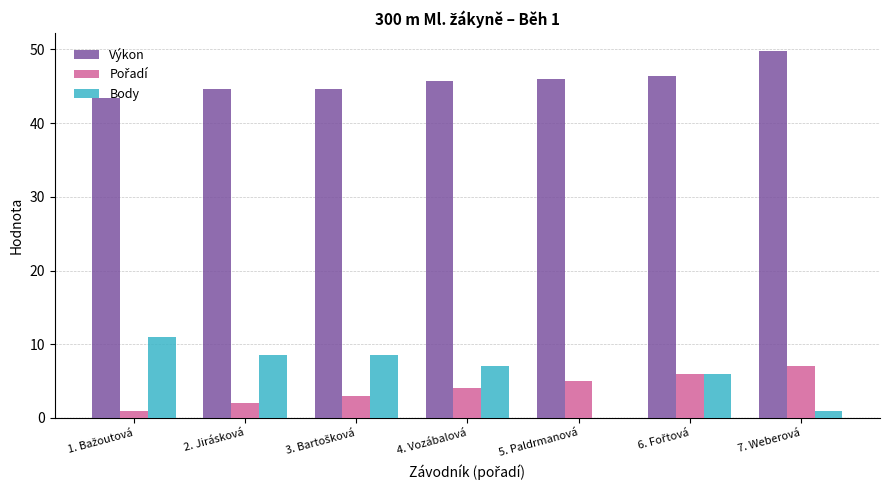

Which series has the largest total across all categories?

Výkon